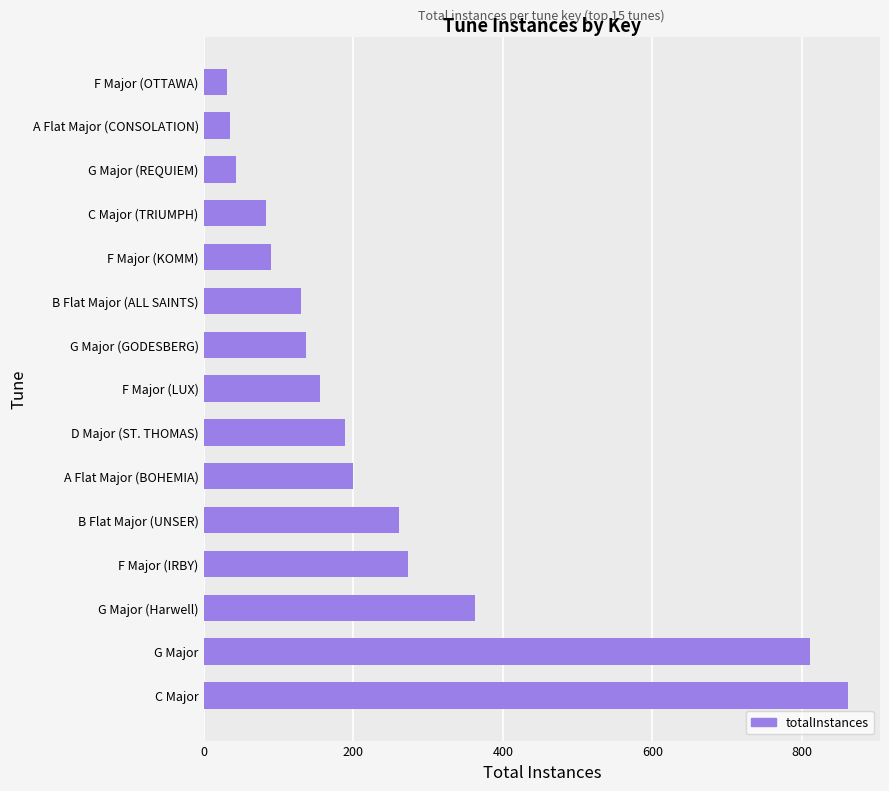

Reading bottom to top, what are all the values shown in this chart?

C Major=861	G Major=810	G Major (Harwell)=363	F Major (IRBY)=273	B Flat Major (UNSER)=261	A Flat Major (BOHEMIA)=200	D Major (ST. THOMAS)=189	F Major (LUX)=156	G Major (GODESBERG)=137	B Flat Major (ALL SAINTS)=130	F Major (KOMM)=90	C Major (TRIUMPH)=84	G Major (REQUIEM)=44	A Flat Major (CONSOLATION)=35	F Major (OTTAWA)=31